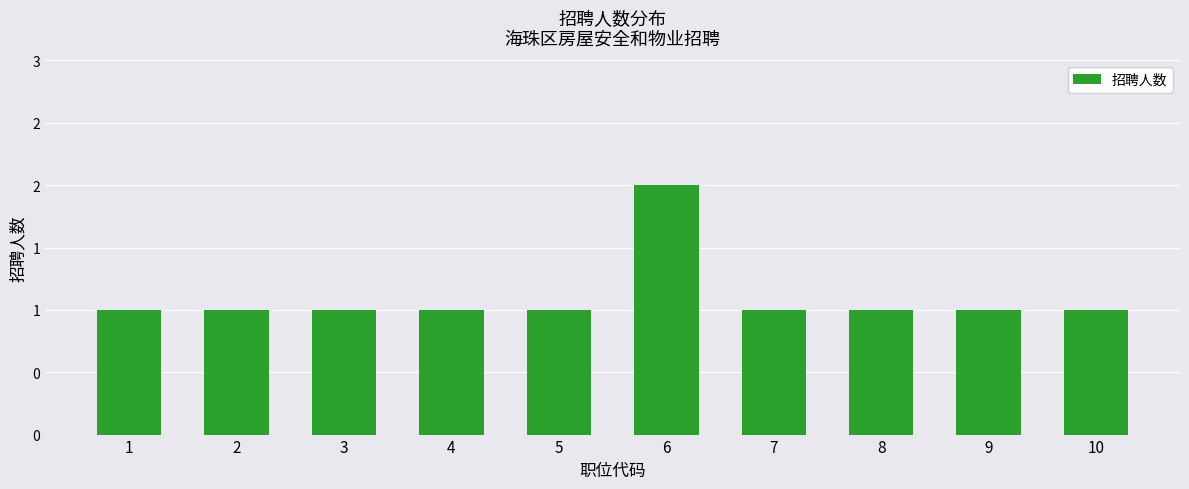

Rank the categories by value from lowest to highest.

1, 2, 3, 4, 5, 7, 8, 9, 10, 6